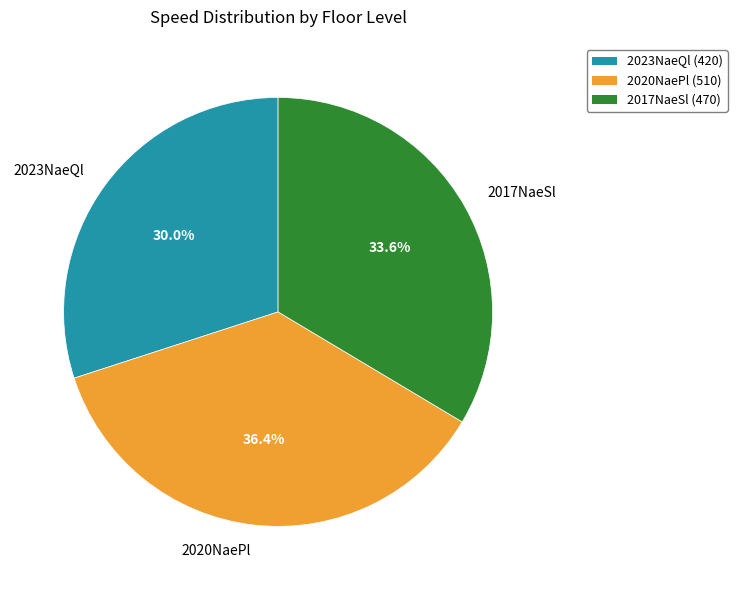

To the nearest percent, what is the difference between the largest and smallest slice percentages?

6%